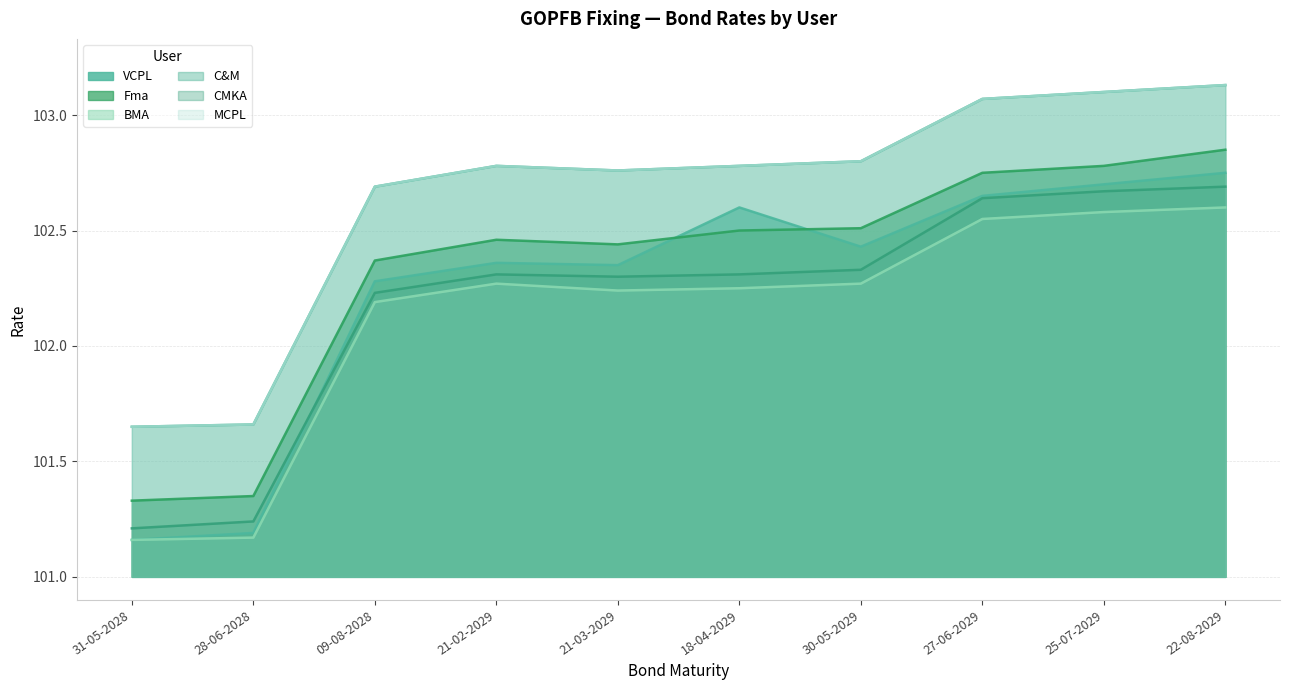

At which category is the sum across all series the highest?

22-08-2029